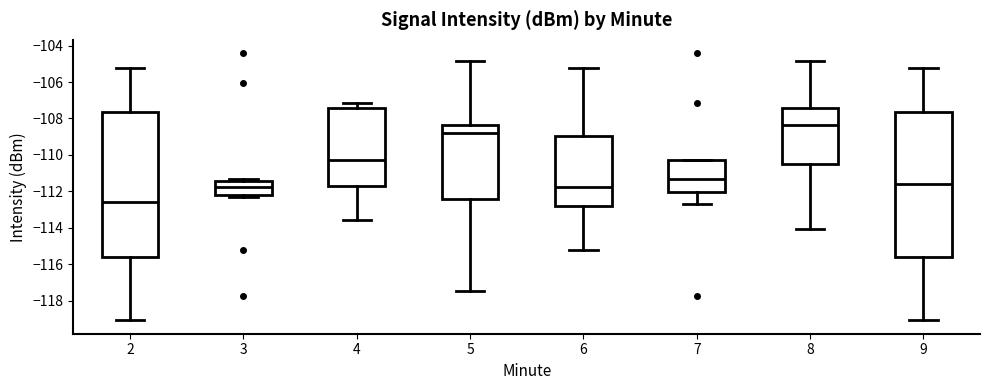

Reading left to right, read every box against the y-axis: the position of its median line, the range the box covers, and the ends of its whiskers. The values are not printed on the chart, so give them approximately, as read against the axis.

2: median -112.6, box -115.6 to -107.6, whiskers -119.0 to -105.2
3: median -111.8, box -112.2 to -111.4, whiskers -112.2 (just below the box's lower edge) to -111.4 (just above the box's upper edge)
4: median -110.2, box -111.8 to -107.4, whiskers -113.6 to -107.2
5: median -108.8, box -112.4 to -108.4, whiskers -117.4 to -104.8
6: median -111.8, box -112.8 to -109.0, whiskers -115.2 to -105.2
7: median -111.4, box -112.0 to -110.2, whiskers -112.6 to -110.2
8: median -108.4, box -110.4 to -107.4, whiskers -114.0 to -104.8
9: median -111.6, box -115.6 to -107.6, whiskers -119.0 to -105.2